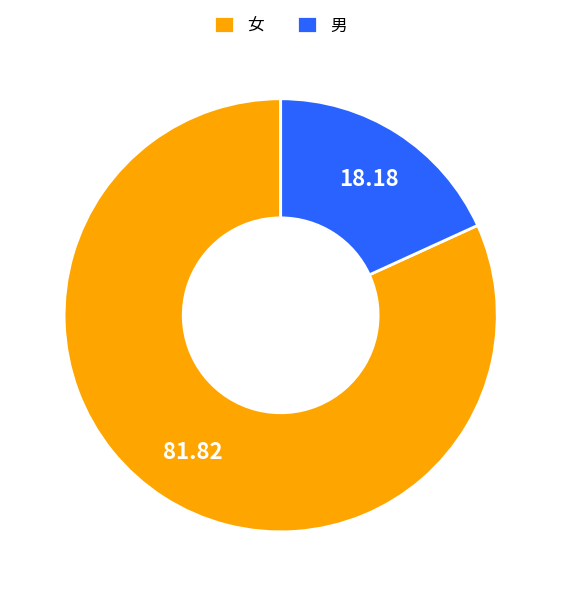

Between 女 and 男, which is larger?

女